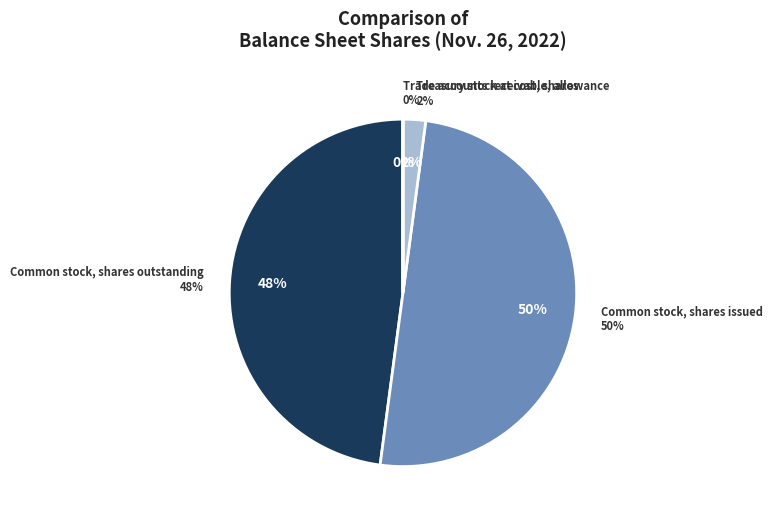

What is the largest slice in the pie chart?

Common stock, shares issued